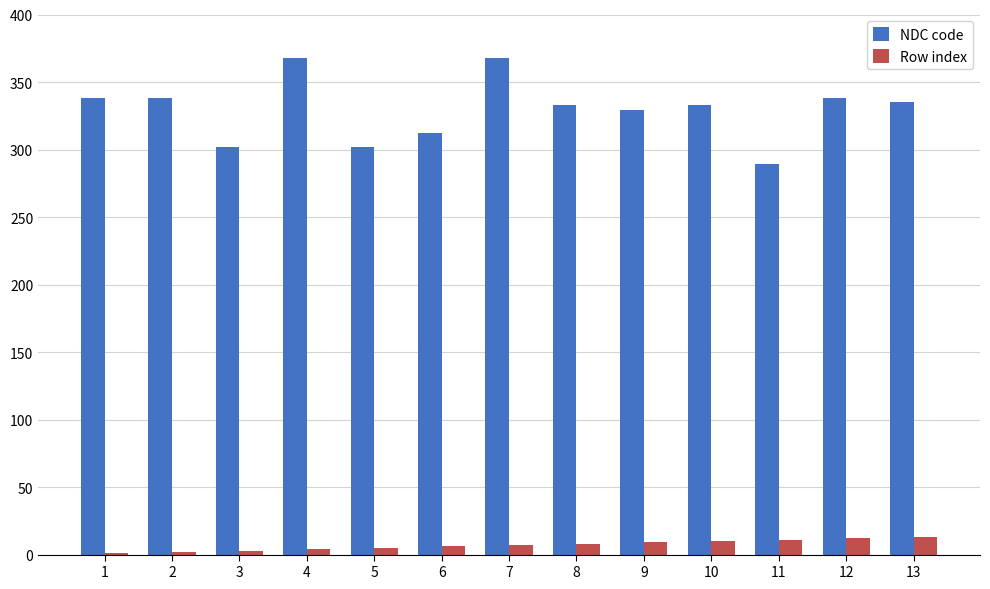

Is it true that Row index equals 11 at 11?

True